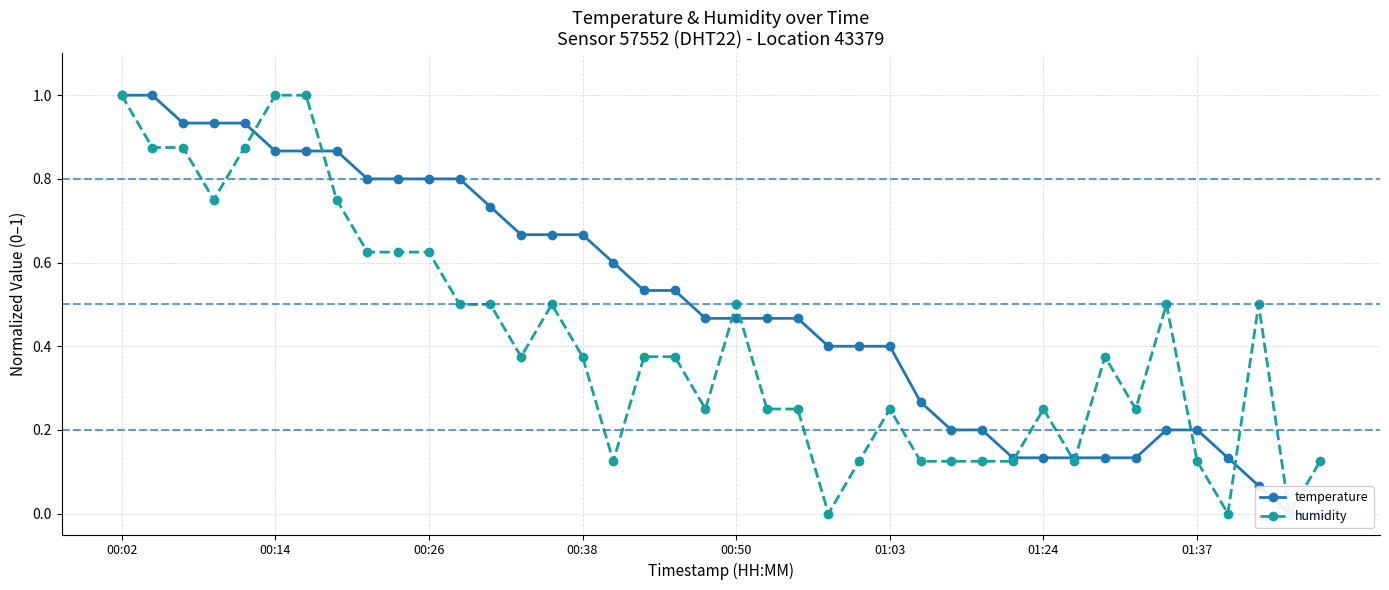

Is the value of humidity at 01:27 greater than the value of temperature at 01:27?

No